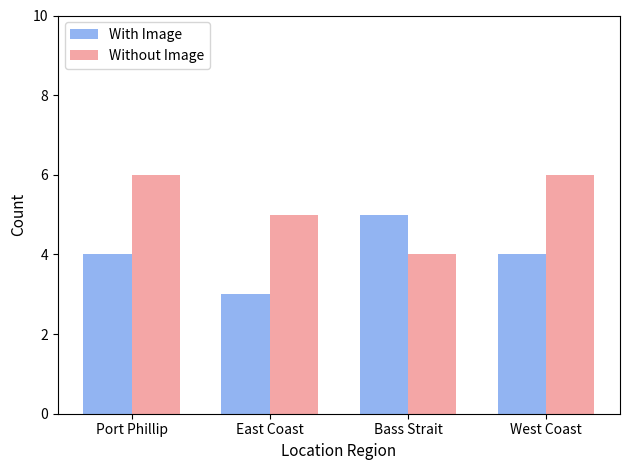

Reading right to left, transcribe all the data shown in this chart.

With Image: West Coast=4	Bass Strait=5	East Coast=3	Port Phillip=4
Without Image: West Coast=6	Bass Strait=4	East Coast=5	Port Phillip=6